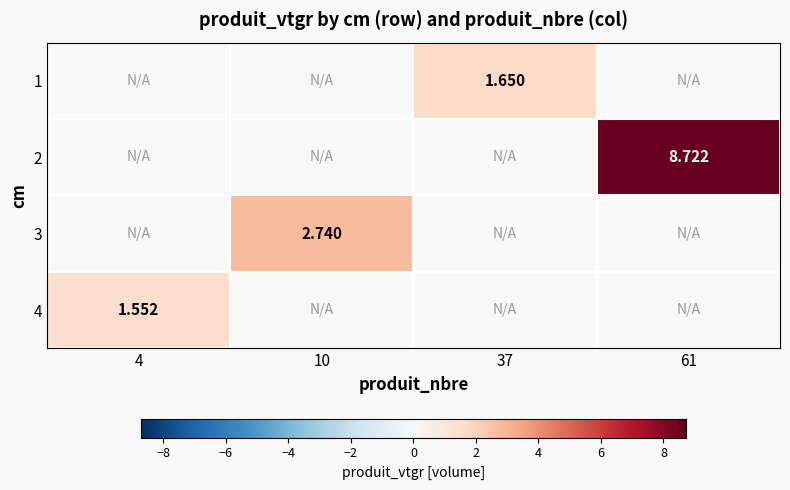

Which label corresponds to the largest value in the chart?

61